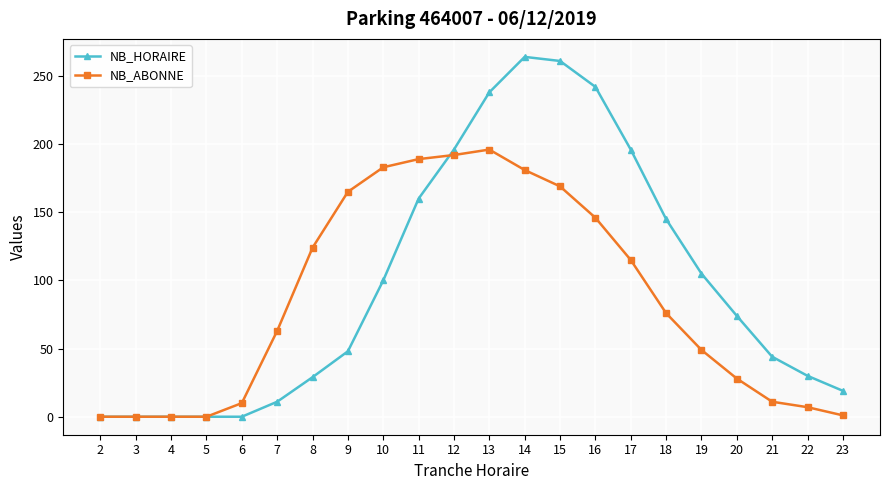

Is it true that NB_HORAIRE equals 0 at 4?

True